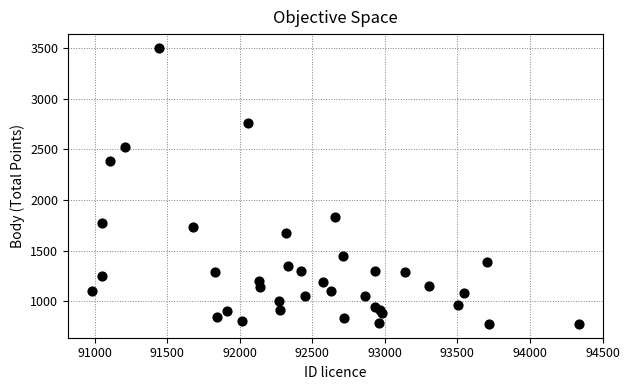

What is the range of Y values (max minus min)?

2724